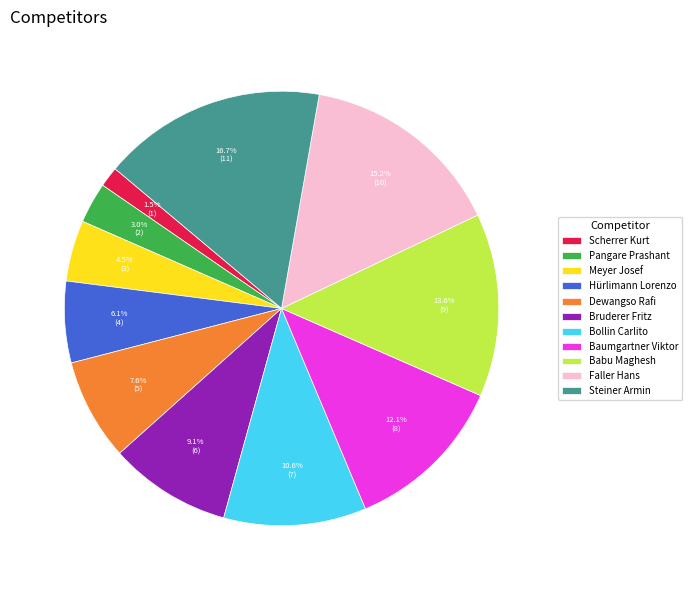

To the nearest percent, what is the combined percentage of Bollin Carlito and Babu Maghesh?

24%